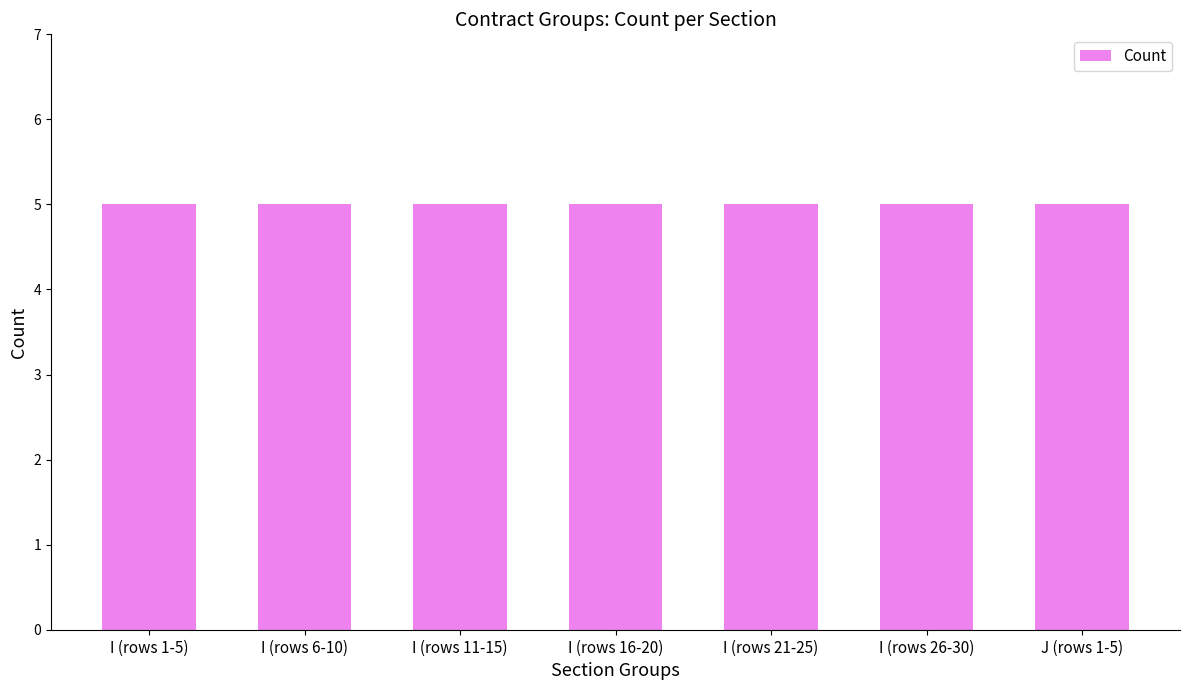

What is the smallest value displayed?

5